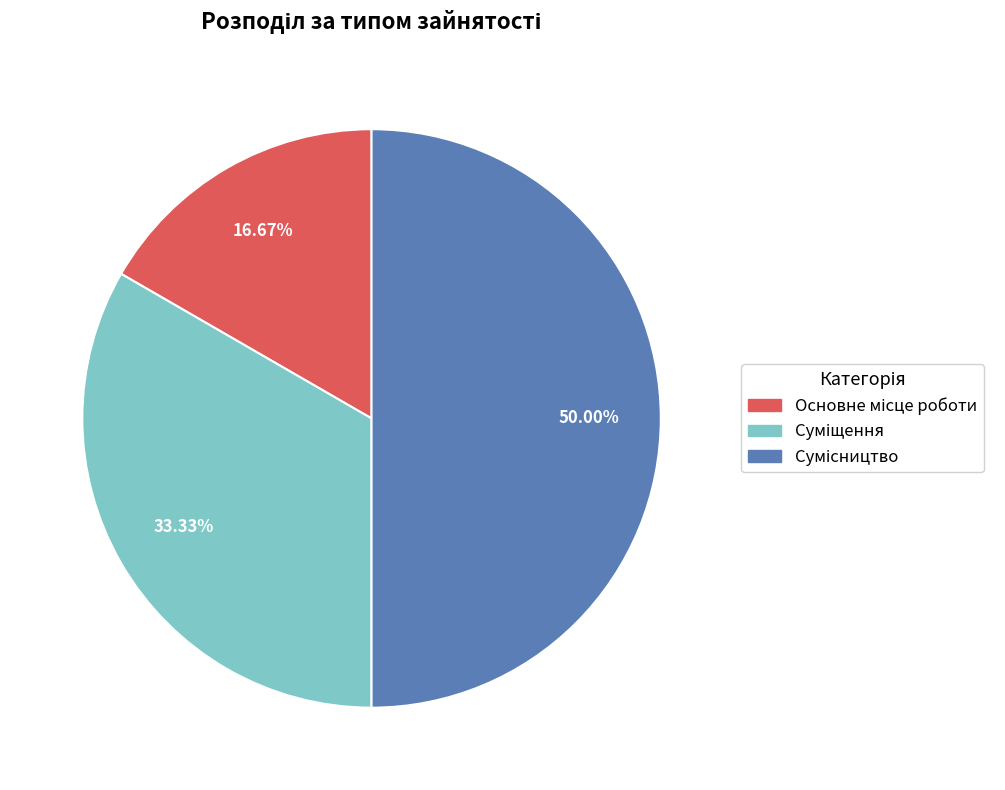

How many segments does this pie chart have?

3